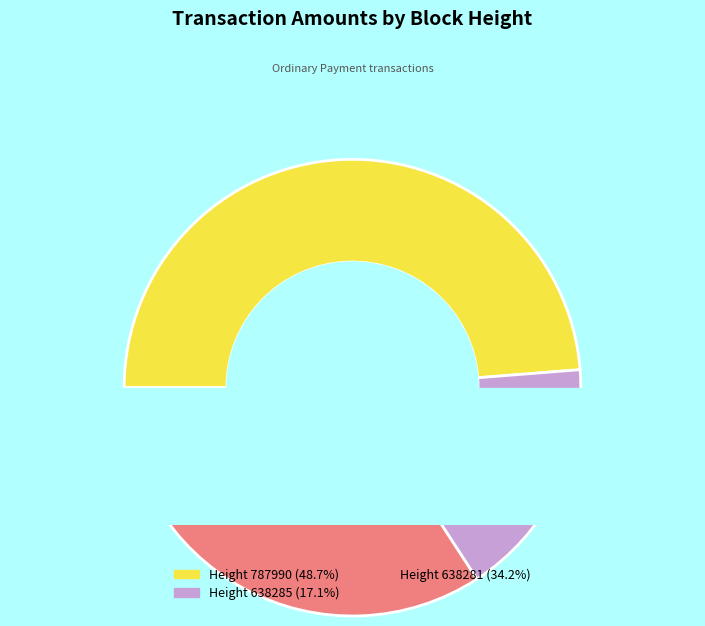

Rank the categories by value from lowest to highest.

Height 638285, Height 638281, Height 787990